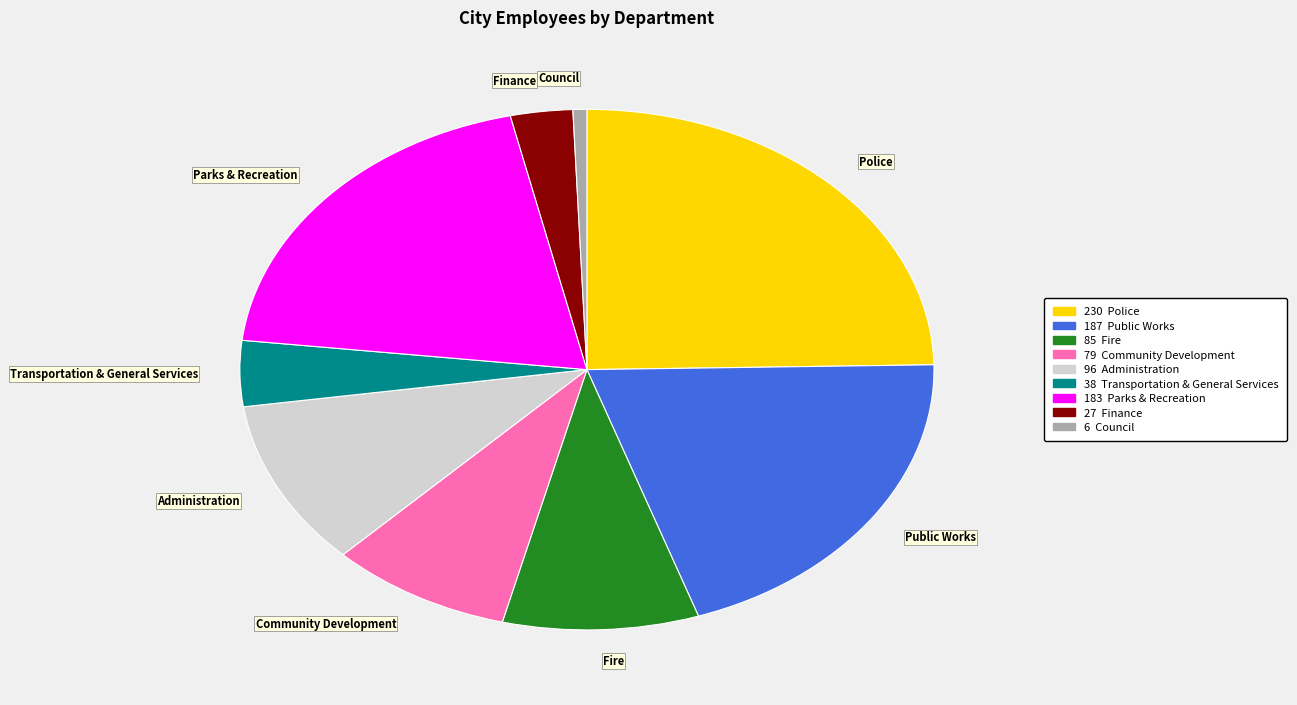

Do Administration and Parks & Recreation together represent more than half of the pie?

No